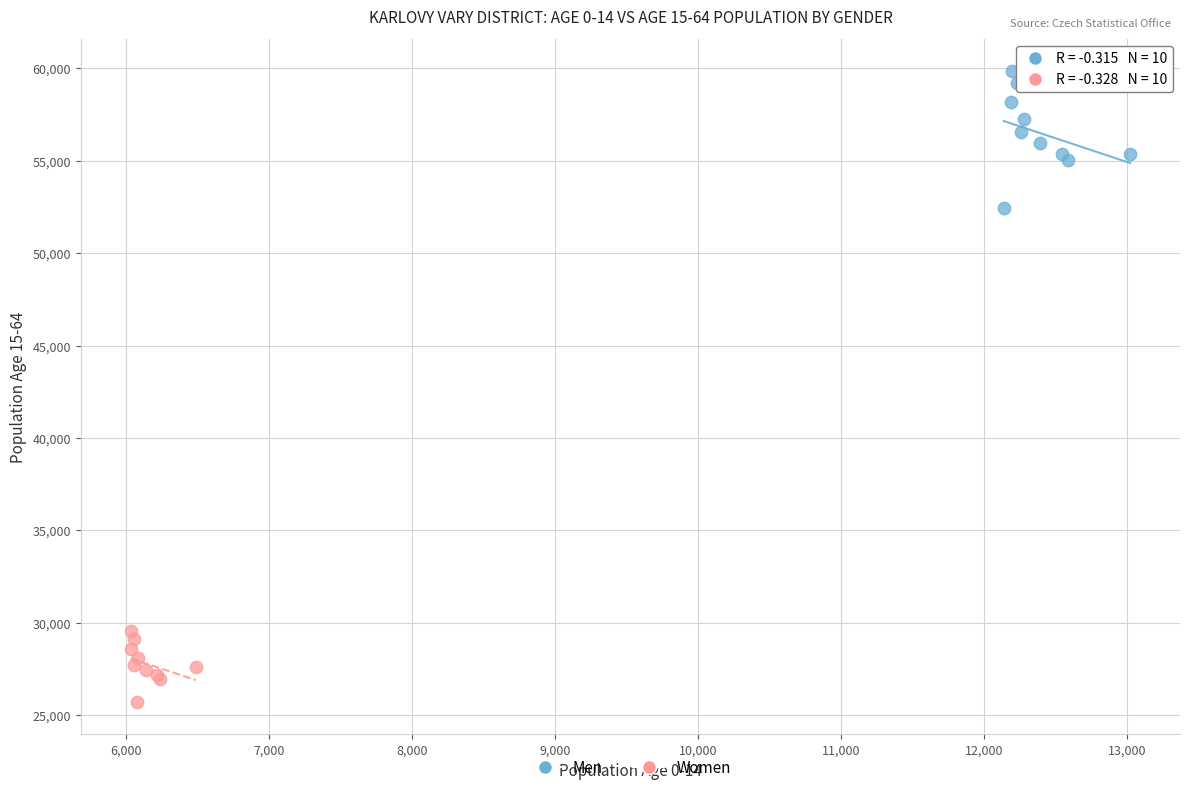

Which series contains the lowest Y value?

Women